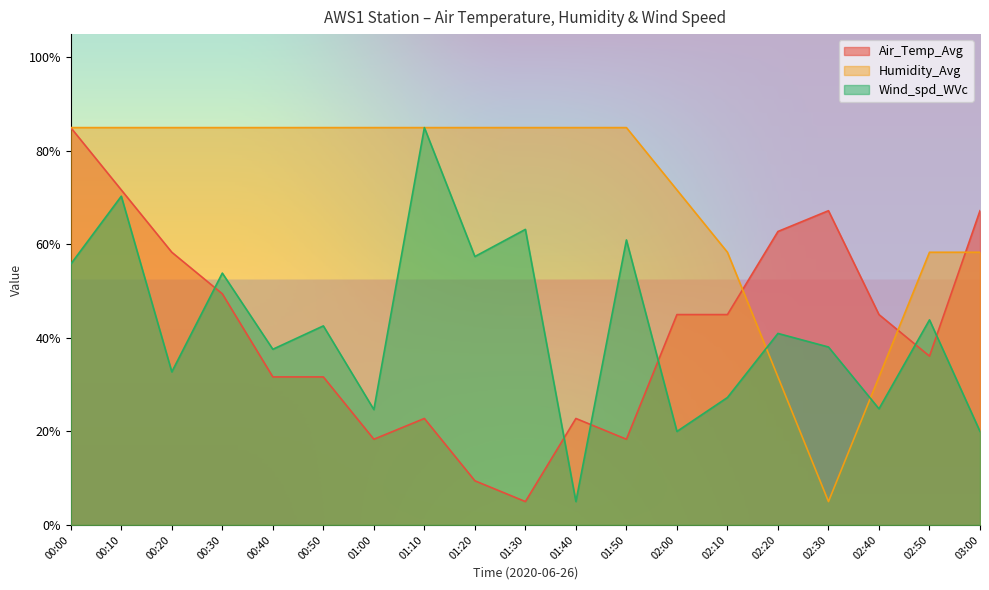

Between 00:40 and 02:20, which series saw the biggest shift?

Humidity_Avg